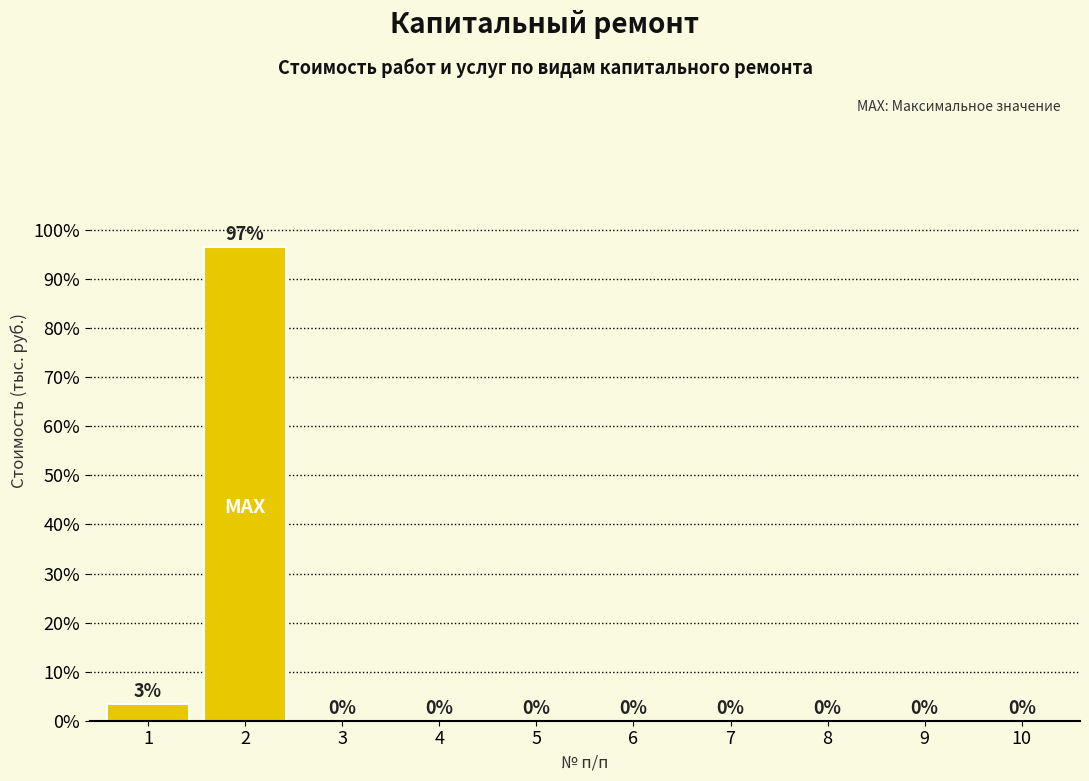

What is the maximum value shown in the chart?

96.6